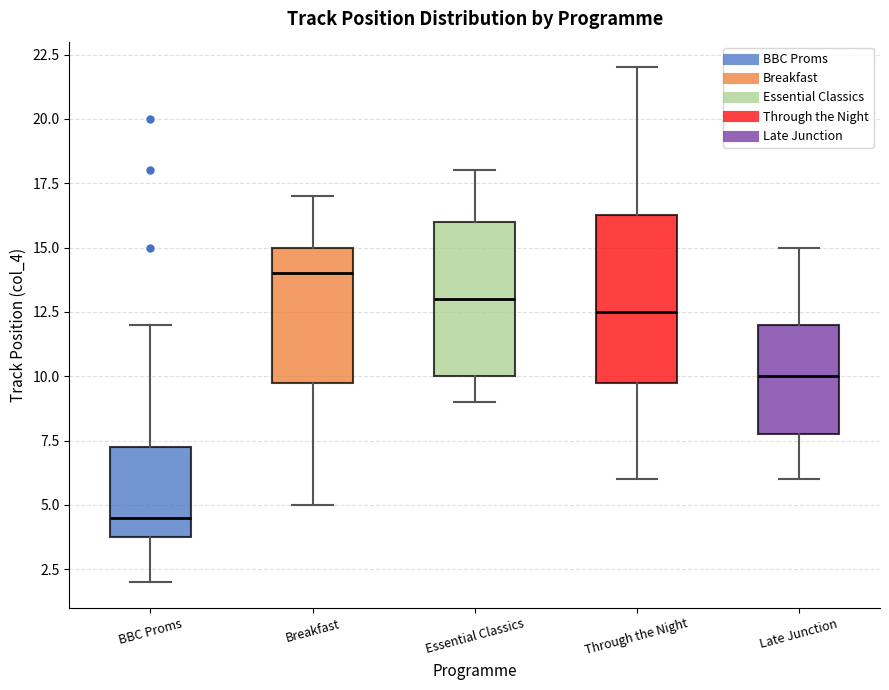

Reading left to right, read every box against the y-axis: the position of its median line, the range the box covers, and the ends of its whiskers. The values are not printed on the chart, so give them approximately, as read against the axis.

BBC Proms: median 4.5, box 4.0 to 7.5, whiskers 2.0 to 12.0
Breakfast: median 14.0, box 10.0 to 15.0, whiskers 5.0 to 17.0
Essential Classics: median 13.0, box 10.0 to 16.0, whiskers 9.0 to 18.0
Through the Night: median 12.5, box 10.0 to 16.5, whiskers 6.0 to 22.0
Late Junction: median 10.0, box 8.0 to 12.0, whiskers 6.0 to 15.0